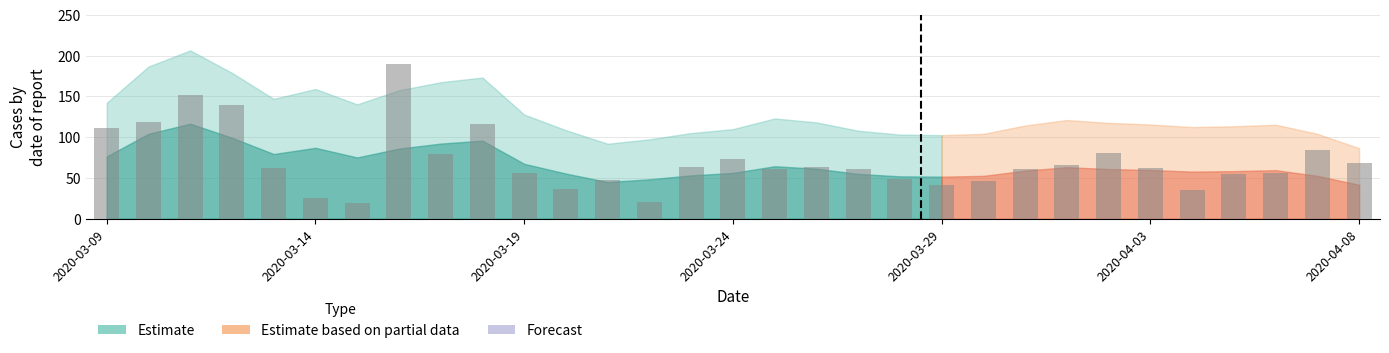

What is the smallest value displayed?

19